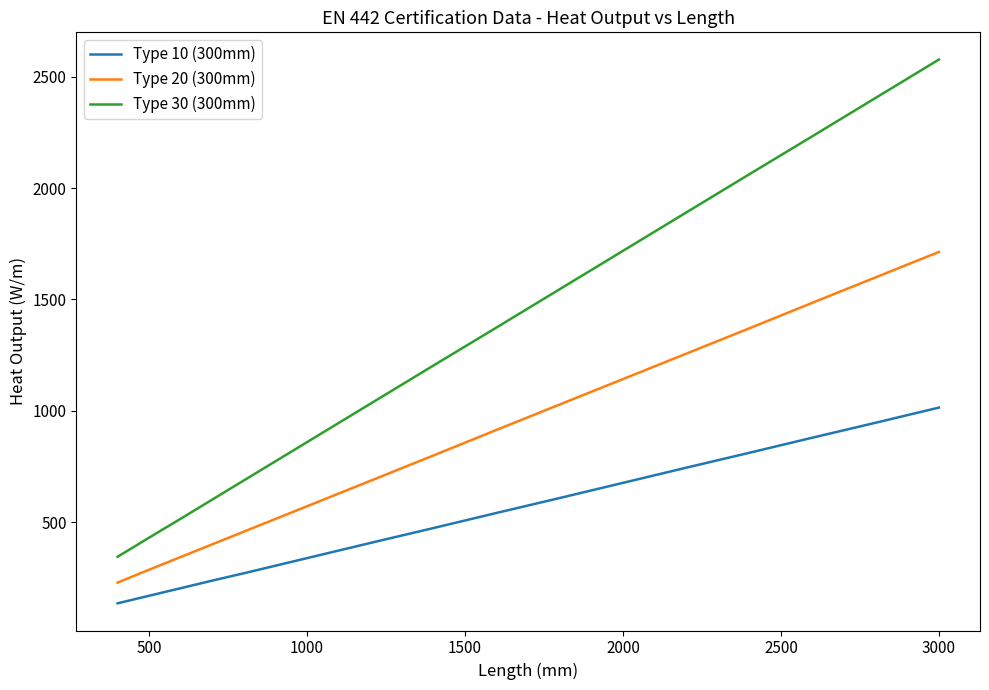

Which series has the largest range (max minus min)?

Type 30 (300mm)